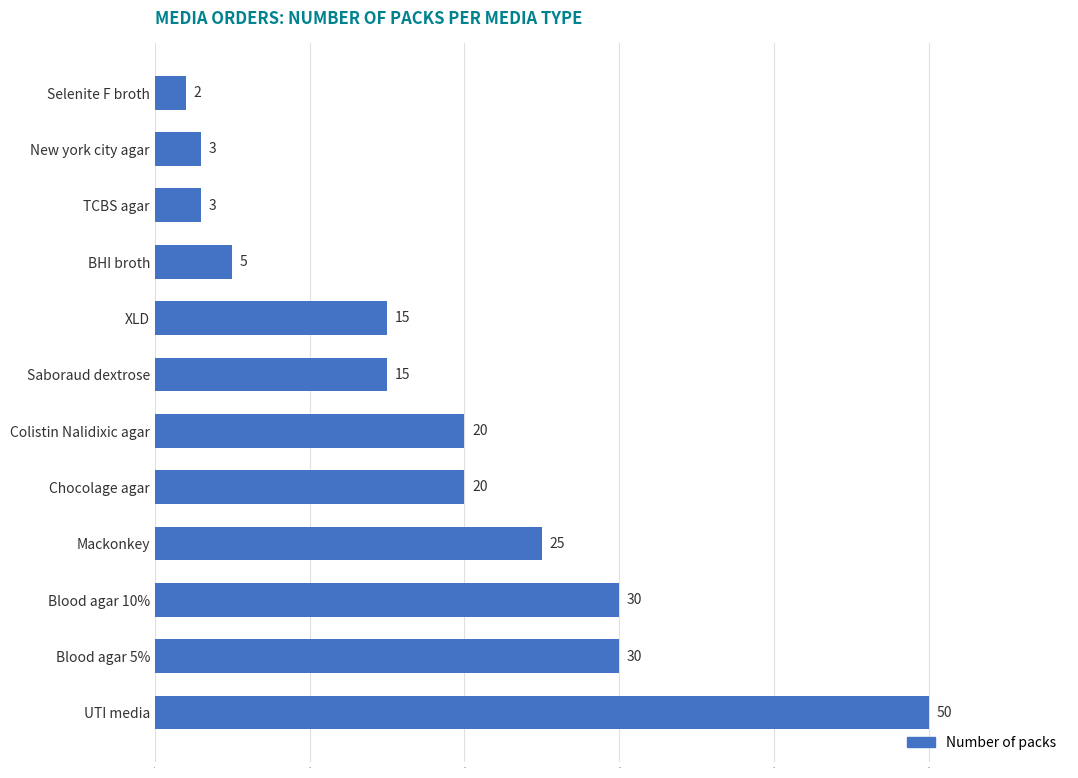

Between TCBS agar and UTI media, which is larger?

UTI media